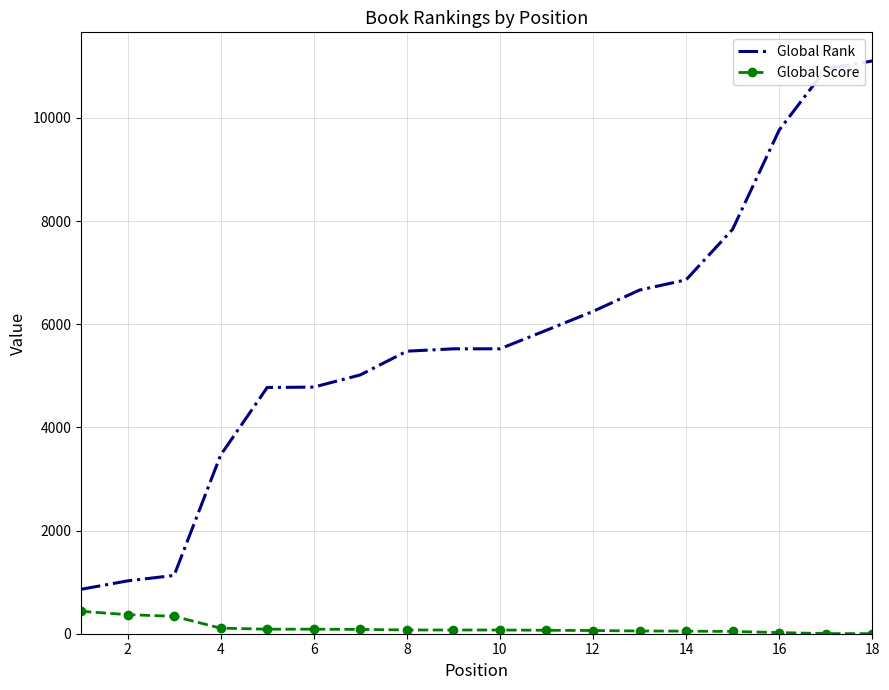

How many series are shown in this chart?

2